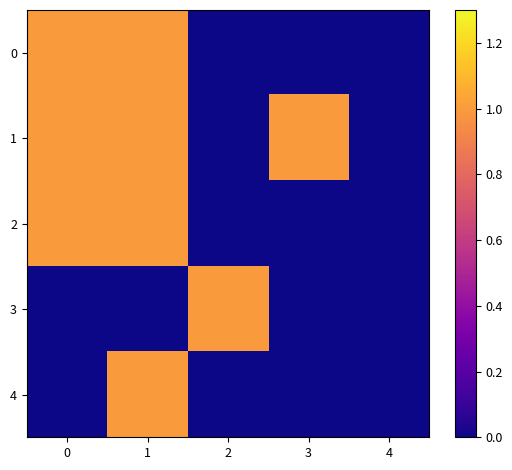

Count the number of data series in this chart.

5